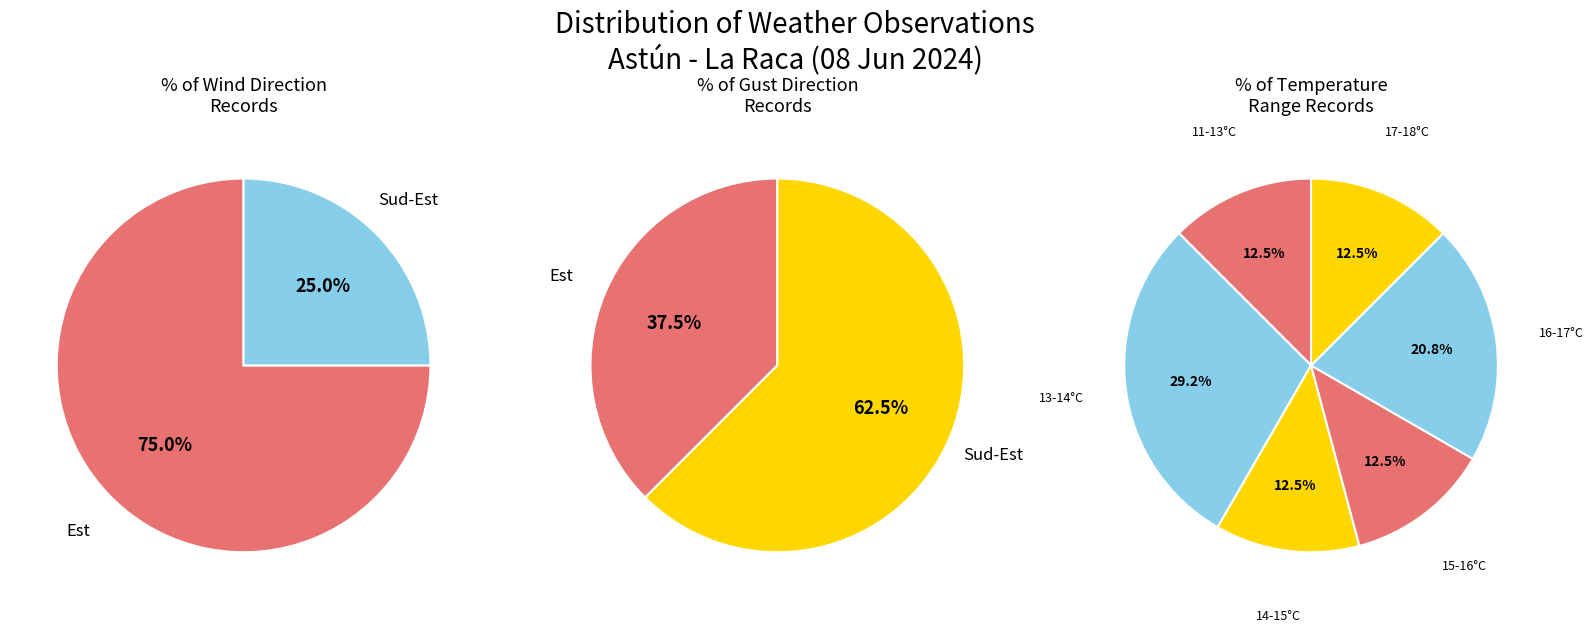

Is it true that 9 is 1% of the pie?

False